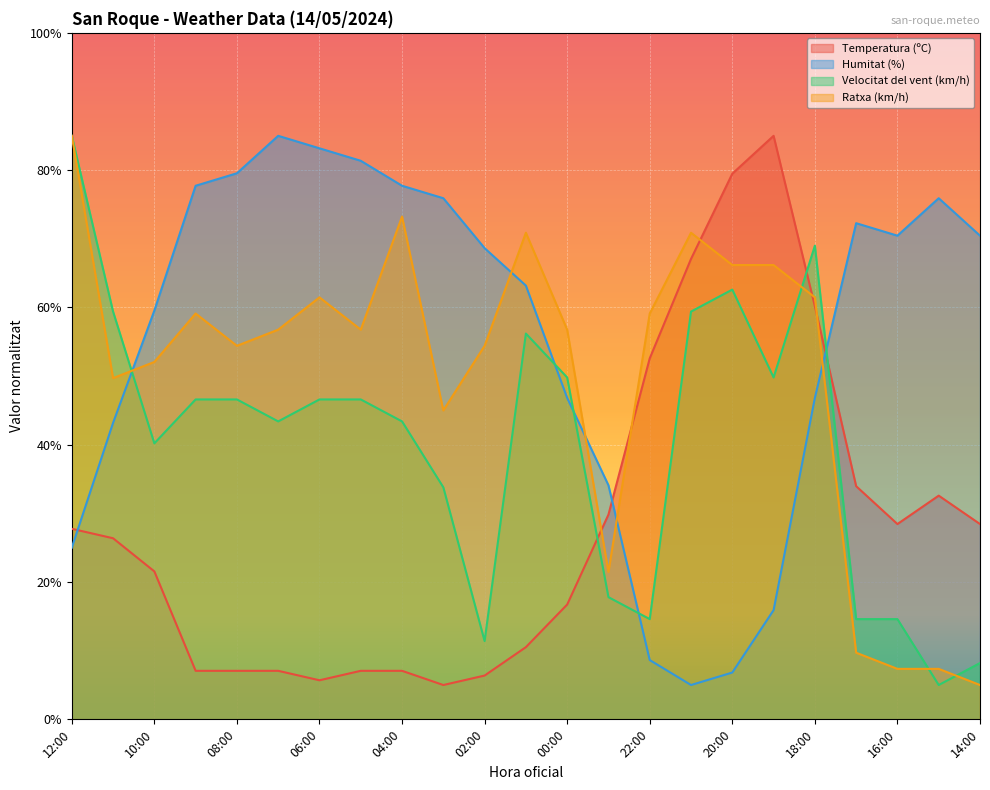

After their last crossing, which series has the higher values: Humitat (%) or Temperatura (ºC)?

Humitat (%)